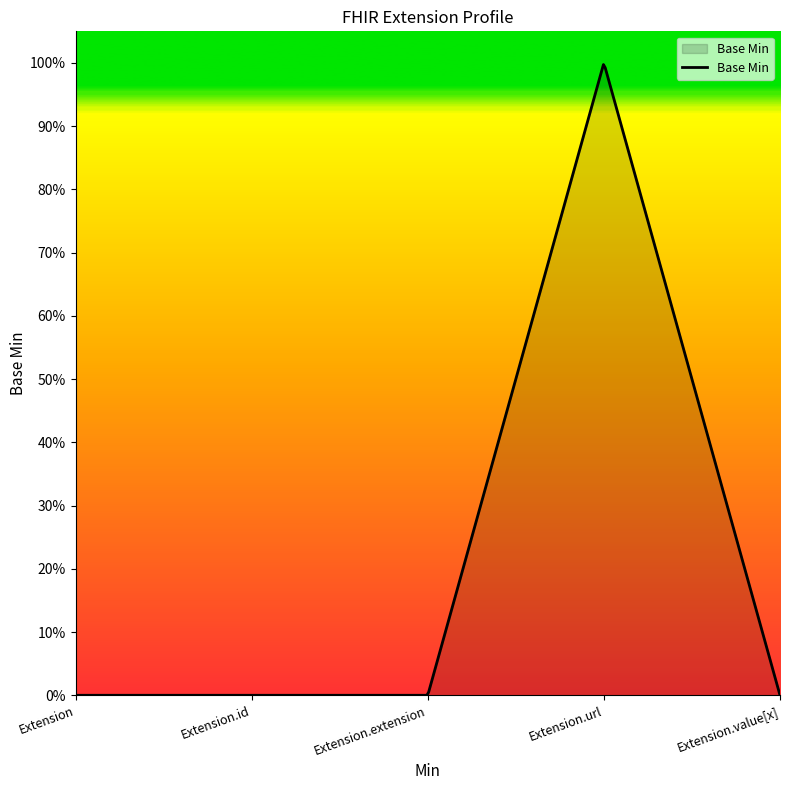

What is the sum of all values?

1